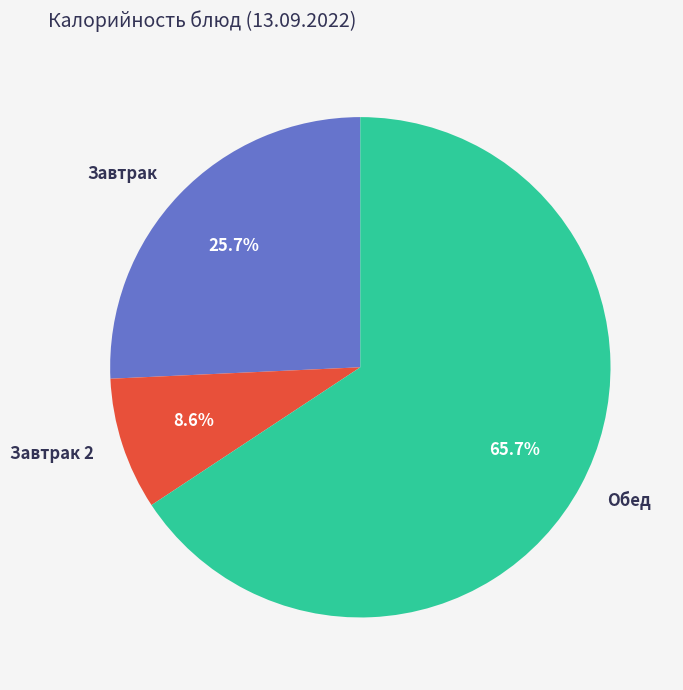

Is there any slice that represents more than half of the pie?

Yes